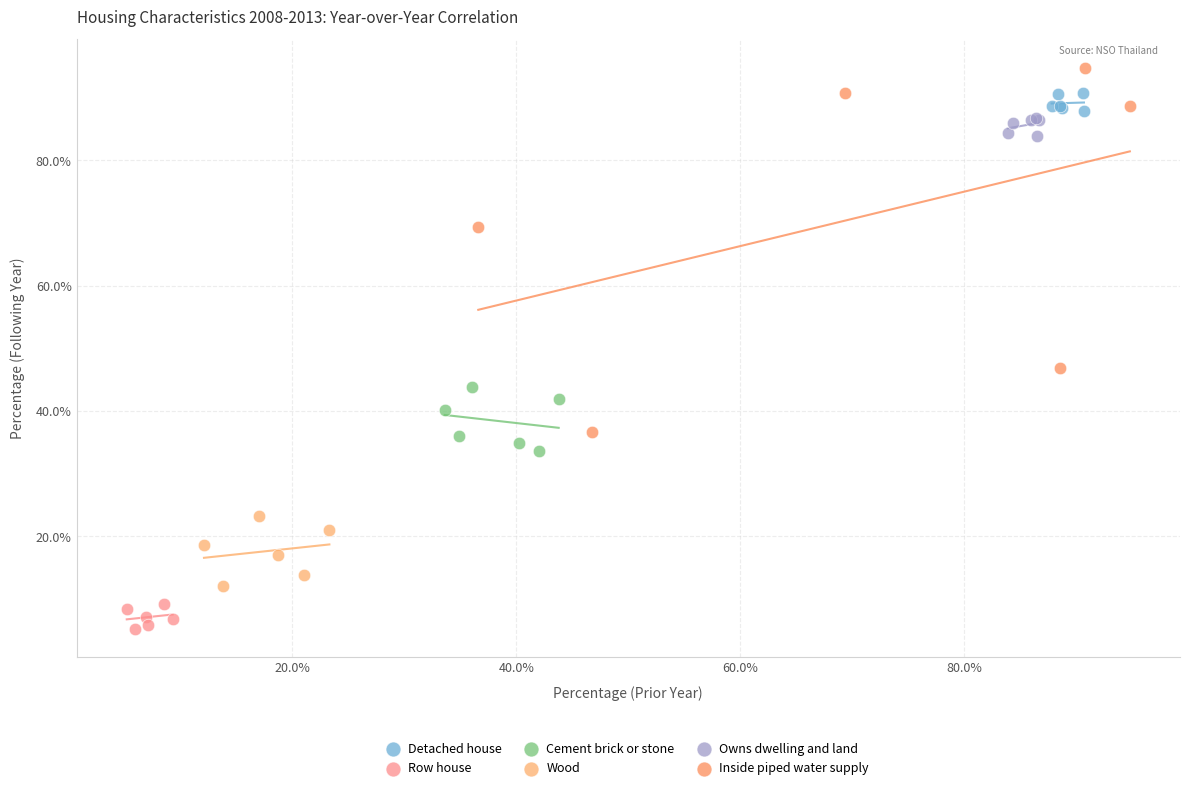

Which series contains the highest Y value?

Inside piped water supply